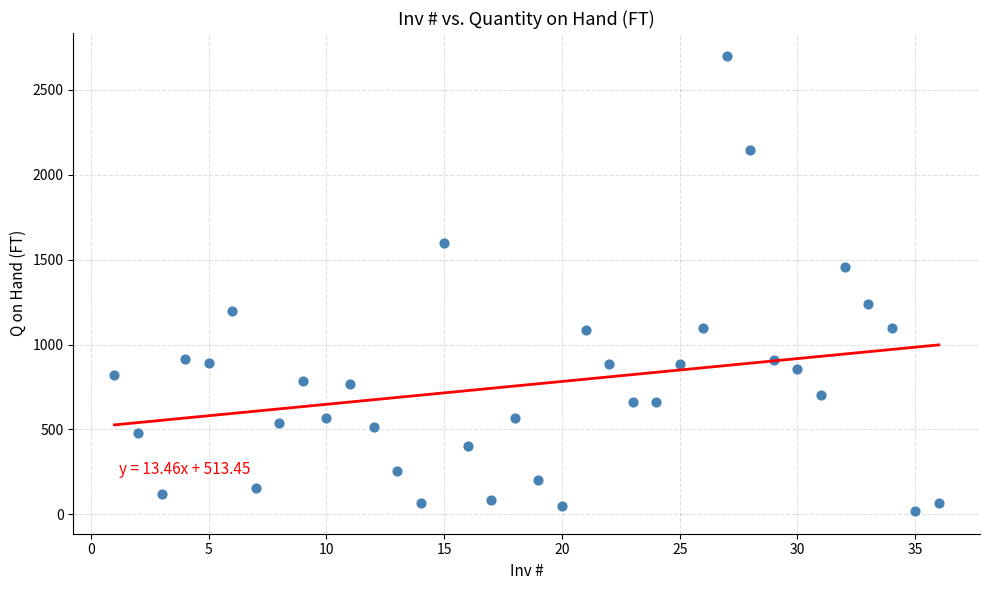

What is the range of X values (max minus min)?

35